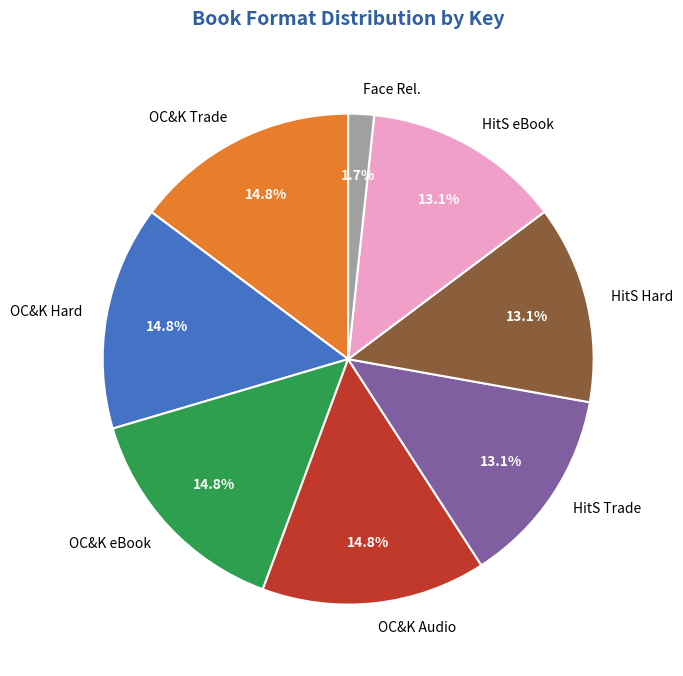

Which category has the smallest portion of the pie?

Face Rel.